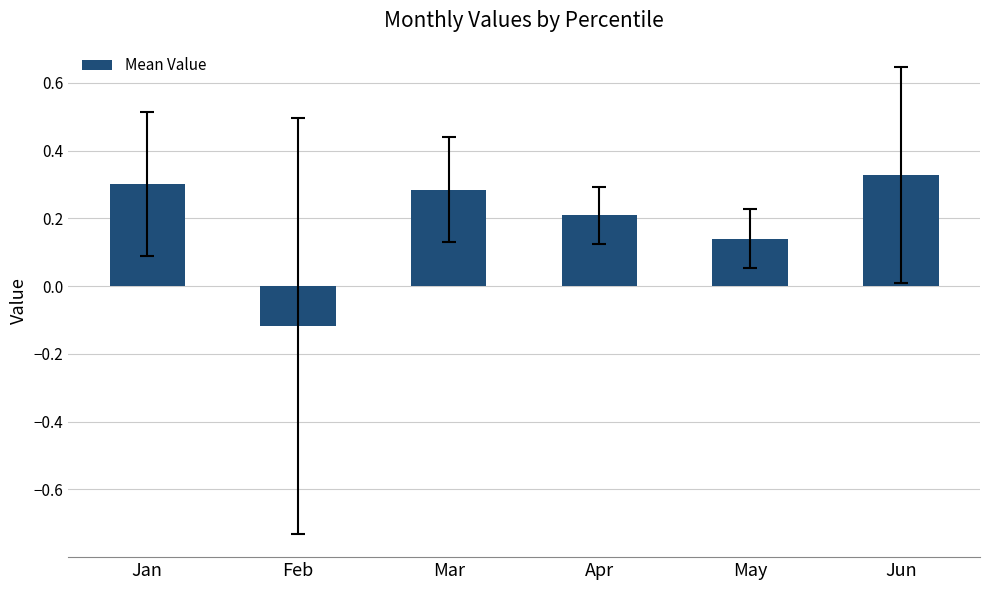

The value at Jun is 0.3. True or false?

True